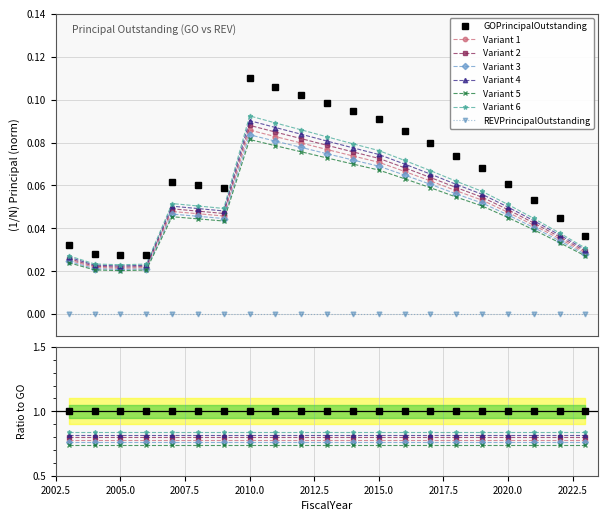

Does the chart have visible grid lines?

Yes